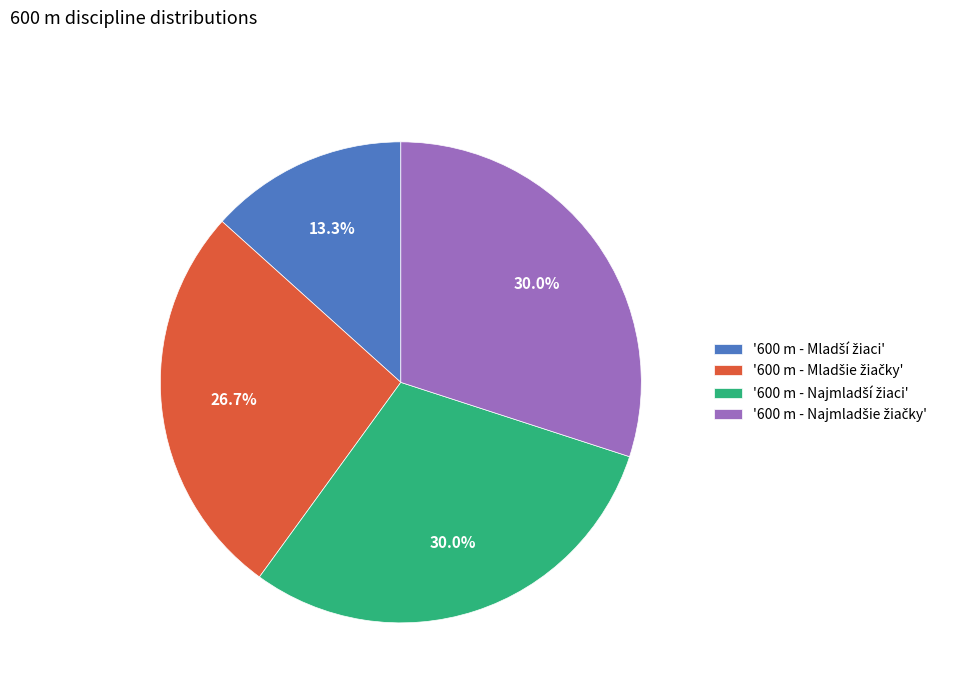

Is there a majority slice in this chart?

No